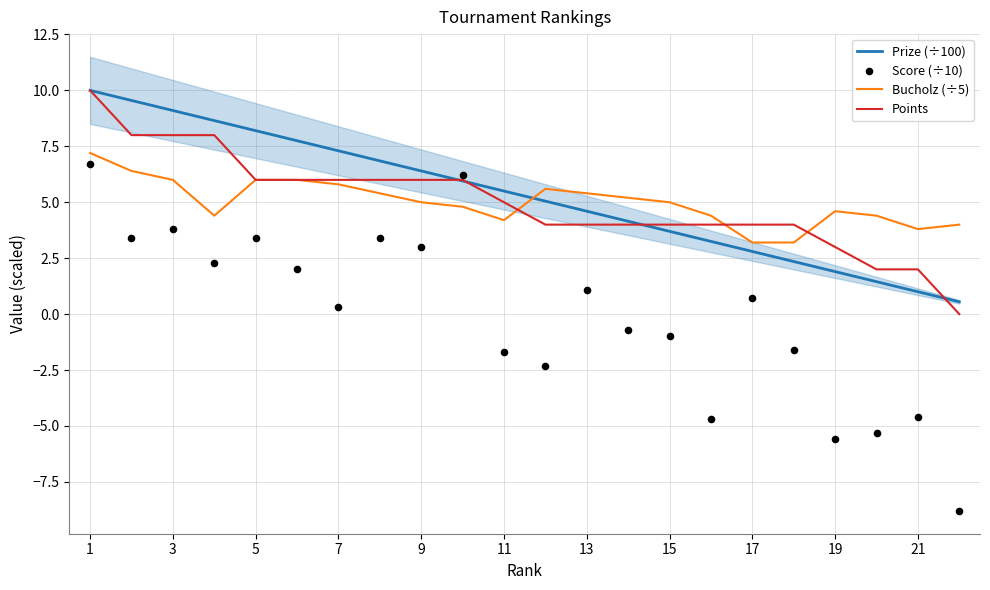

Which series has the largest total across all categories?

Prize (÷100)